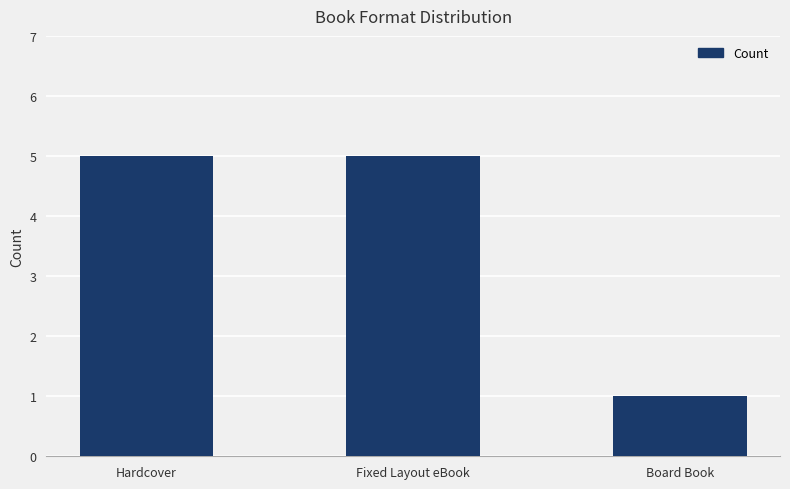

What is the smallest value displayed?

1